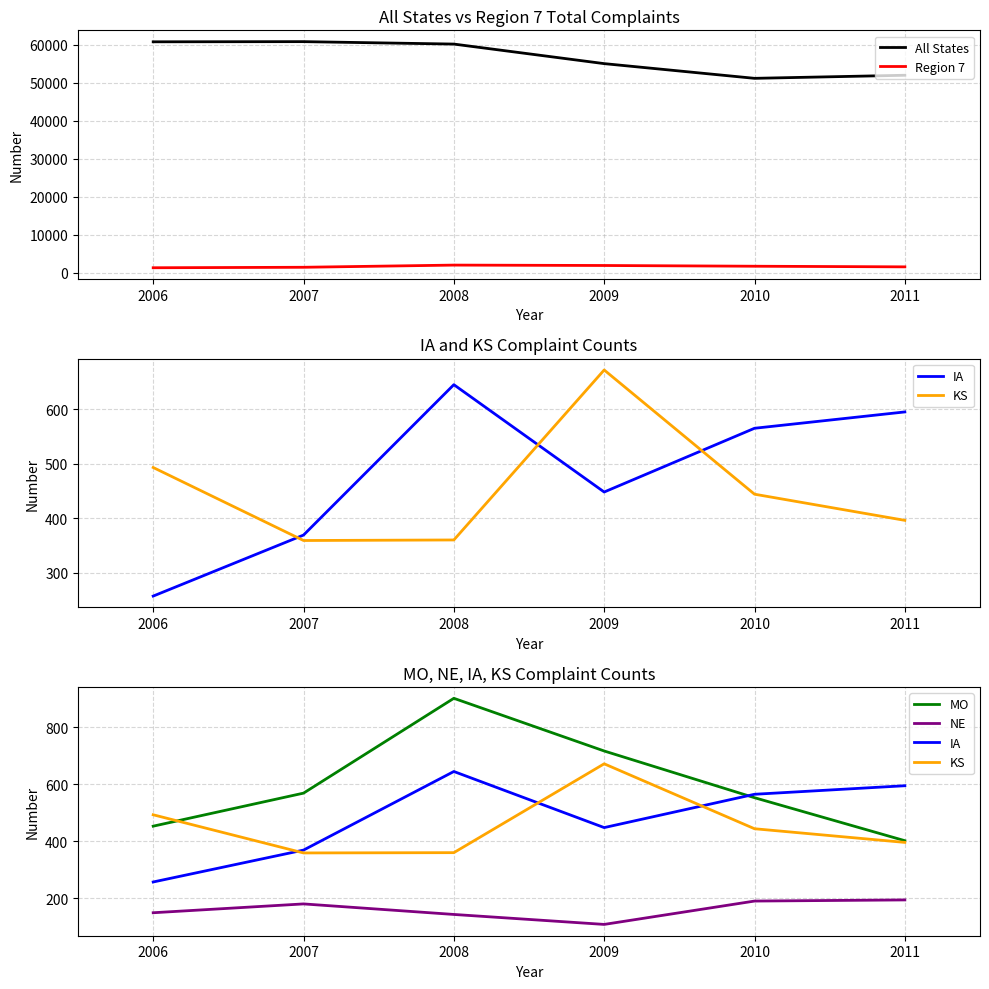

Is it true that MO equals 440 at 2009?

False